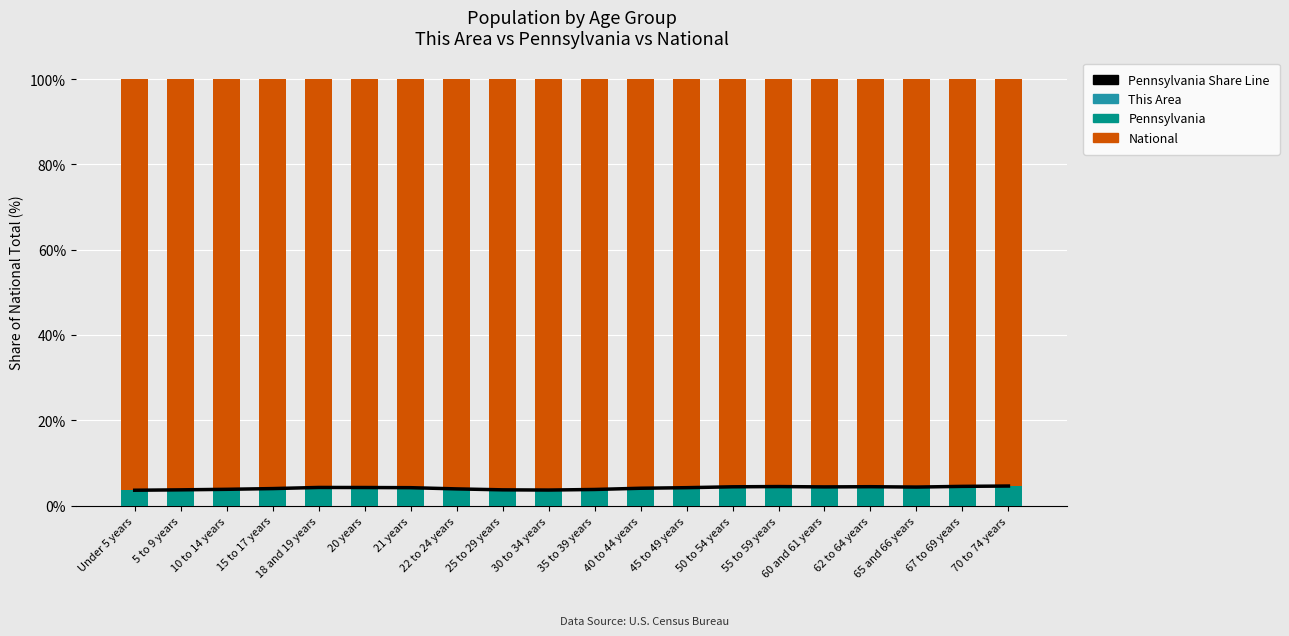

Which series has the largest range (max minus min)?

Pennsylvania Share Line